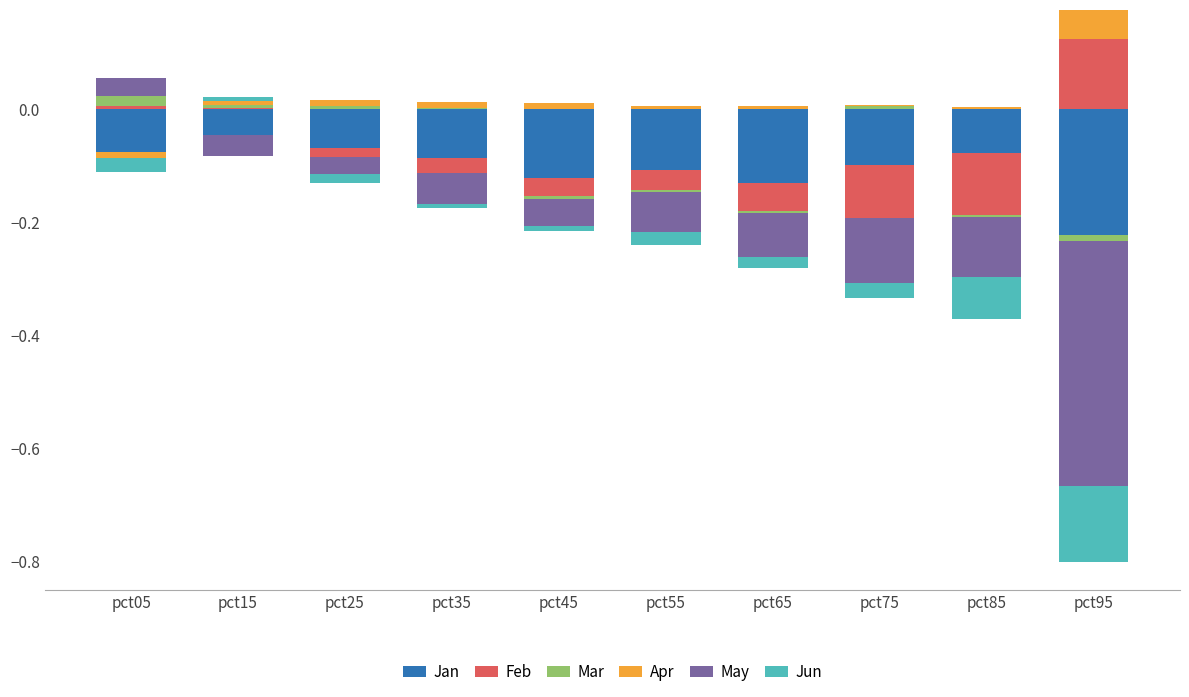

How many values in Feb are above zero?

3